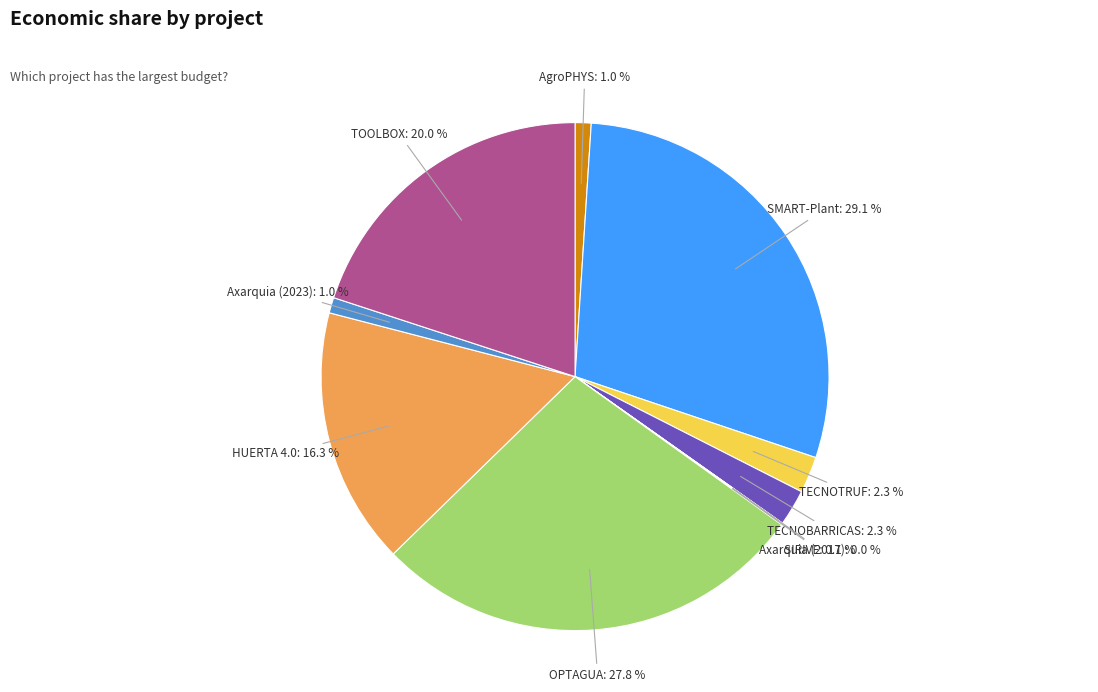

To the nearest percent, what is the combined percentage of HUERTA 4.0 and TECNOTRUF?

19%